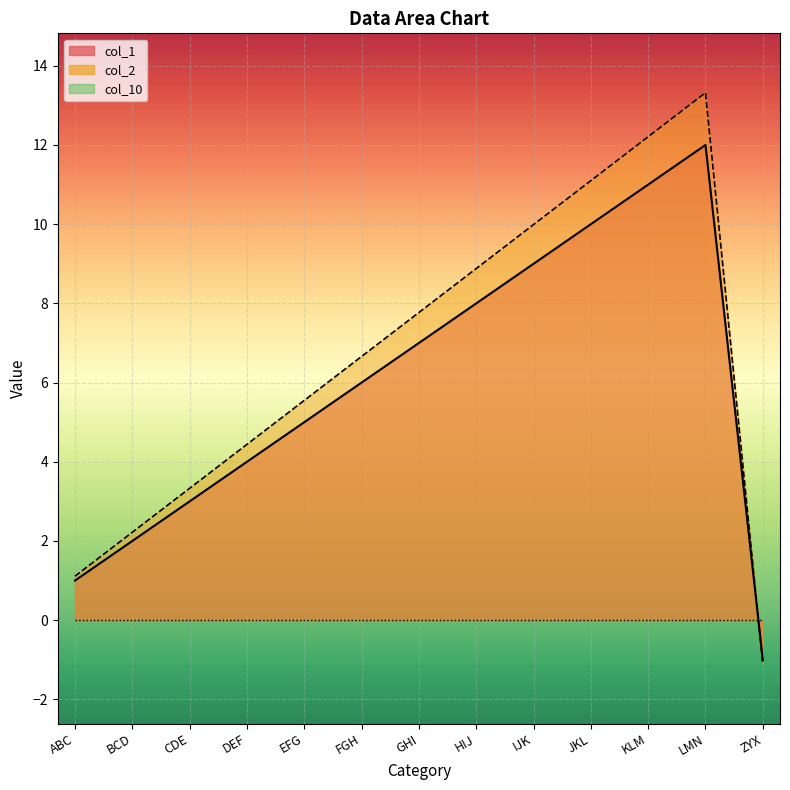

Which has a higher value, IJK or DEF?

IJK